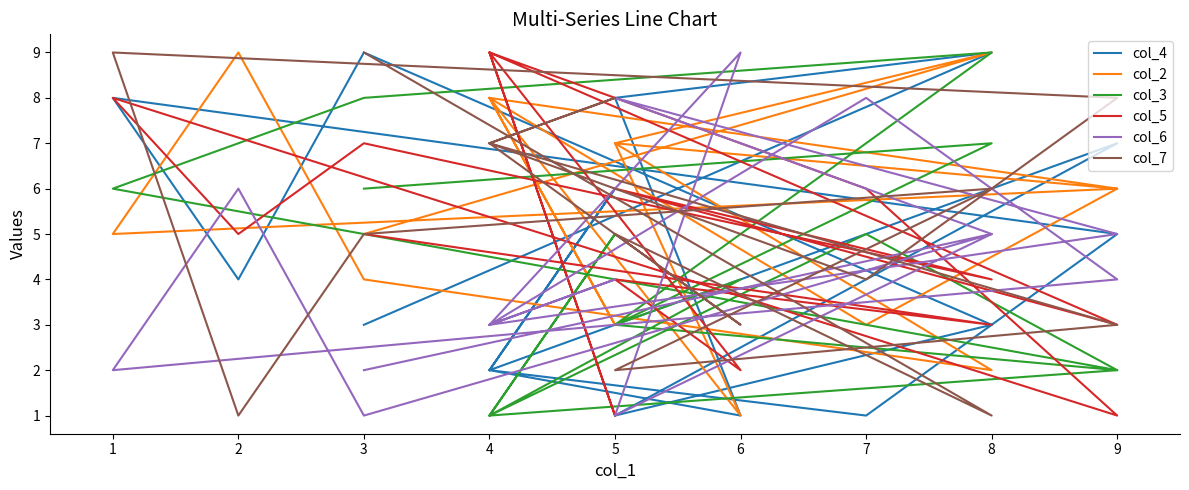

Does the chart display data point markers on the line(s)?

No